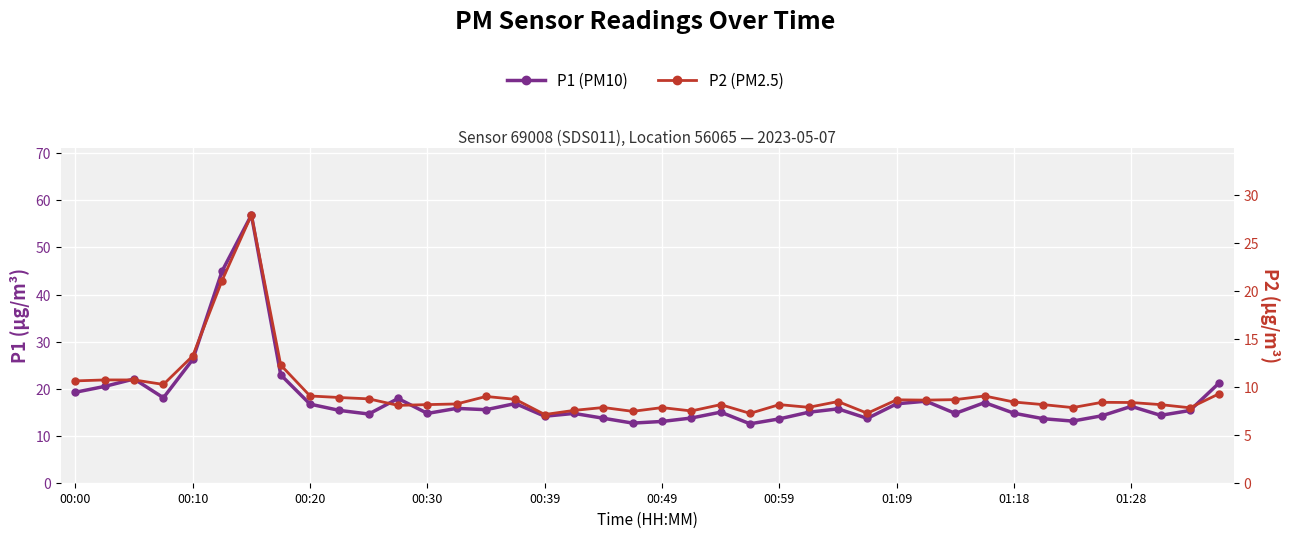

What is the smallest value displayed?

7.1